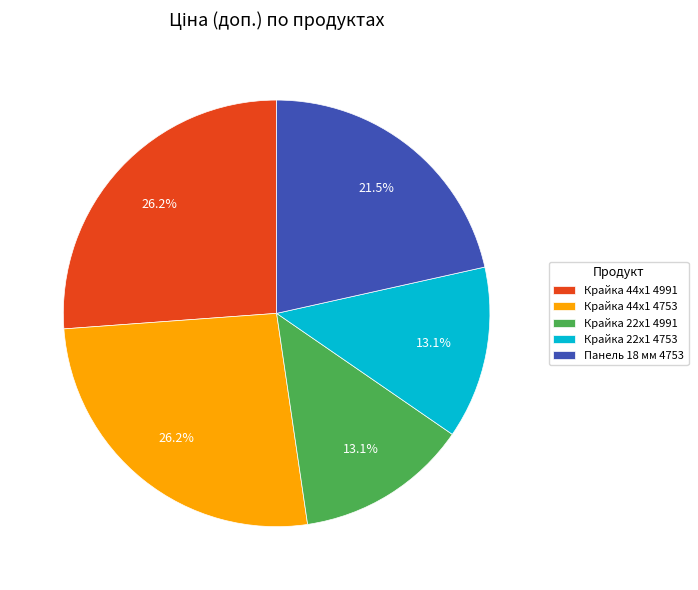

Approximately how many times larger is the value at Крайка 22x1 4753 compared to Крайка 44x1 4753?

0.5